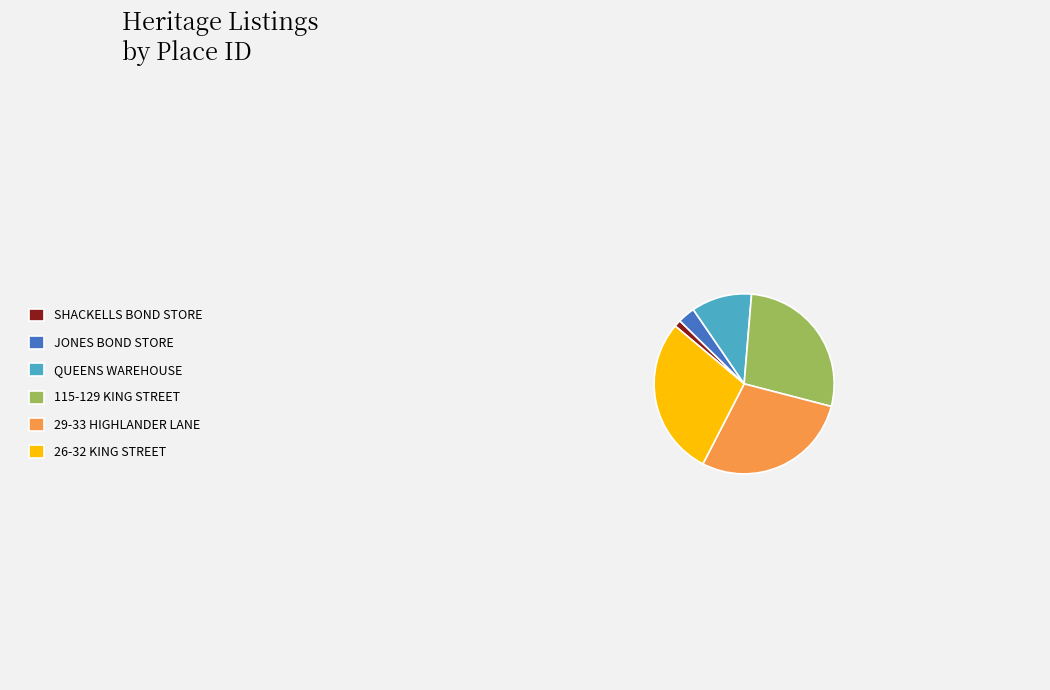

Approximately how many times larger is the value at 29-33 HIGHLANDER LANE compared to JONES BOND STORE?

9.2